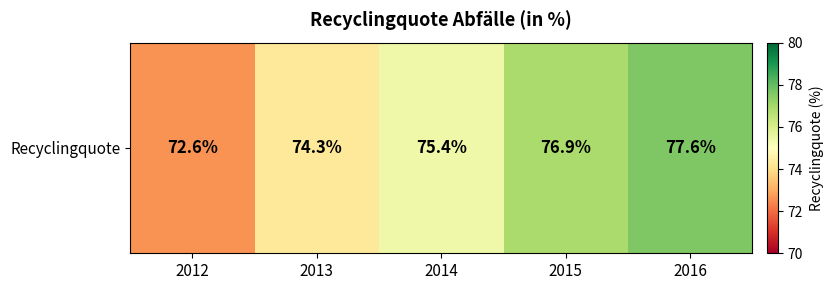

What is the change in value from 2014 to 2016?

+2.2